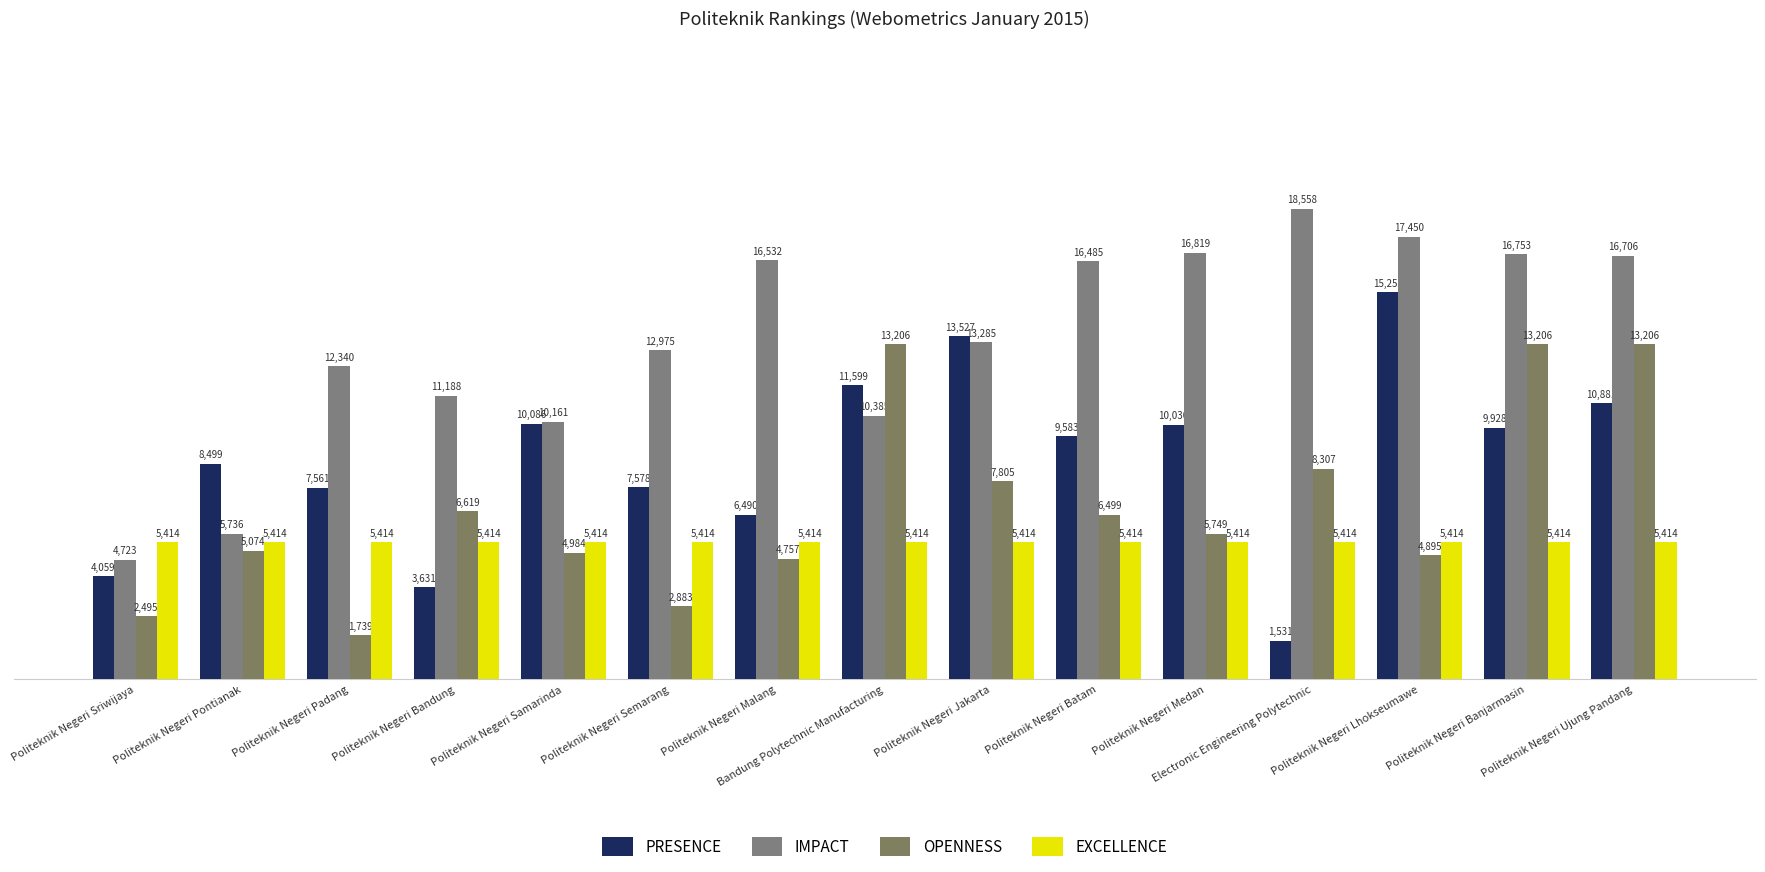

At how many categories does at least one series exceed 4851?

15